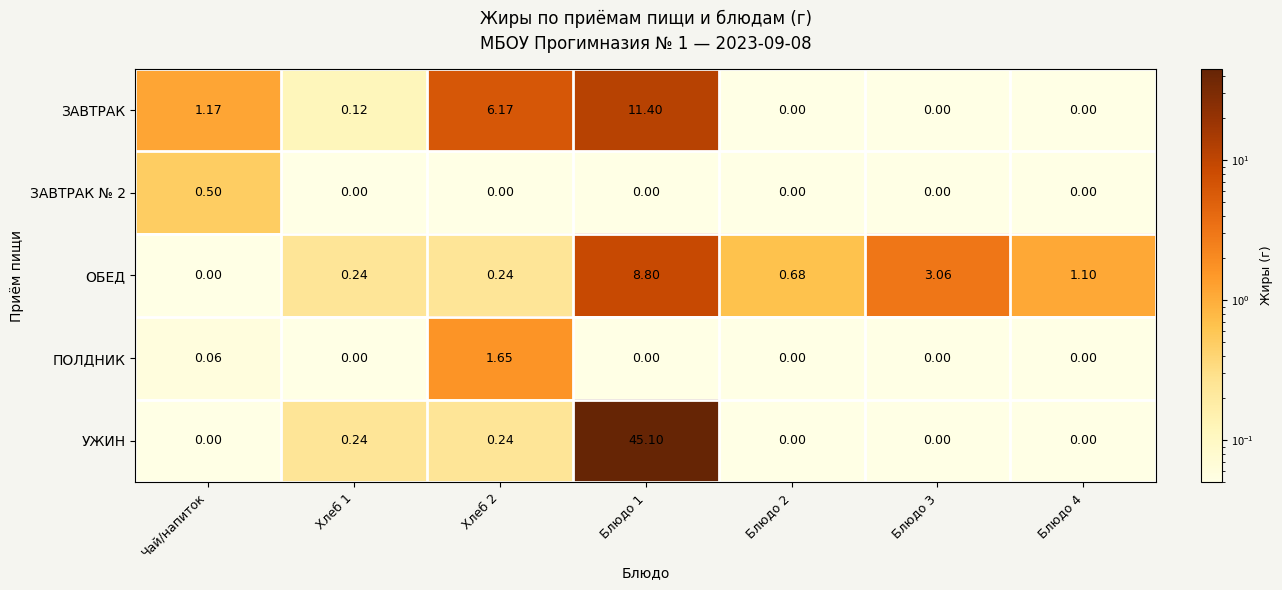

Between Чай/напиток and Блюдо 4, which series saw the biggest shift?

ЗАВТРАК